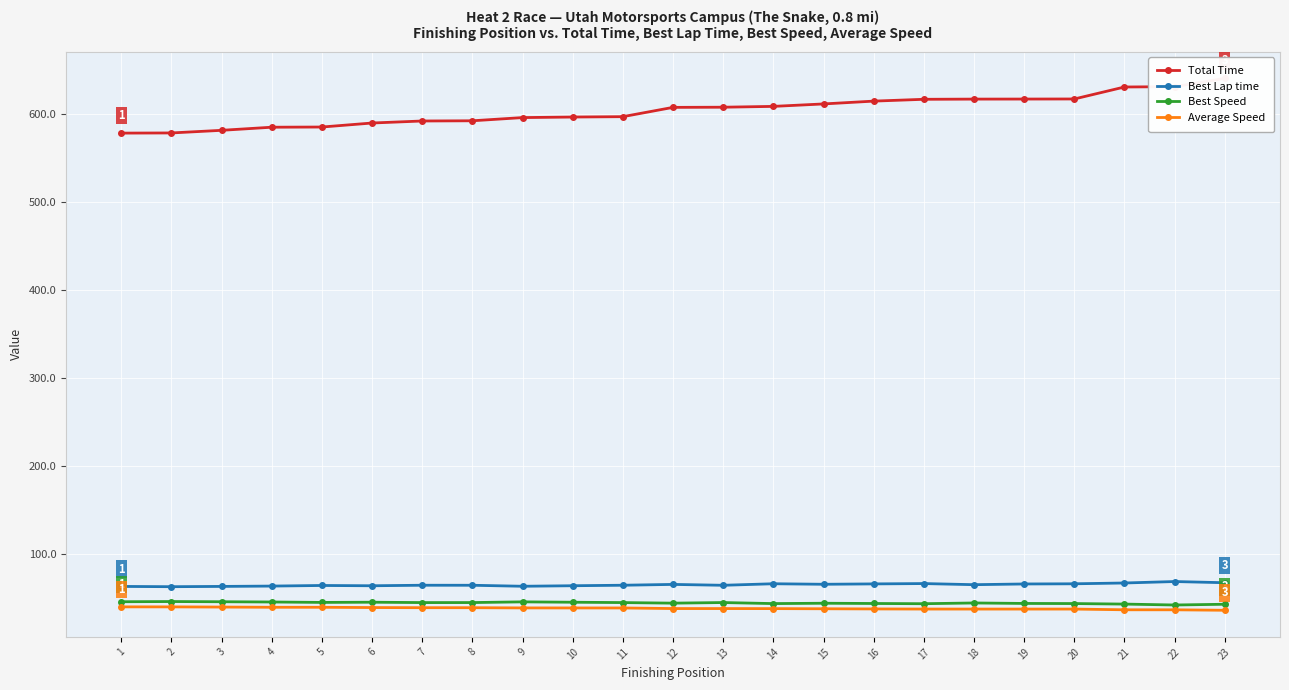

Is the value of Best Lap time at 4 greater than the value of Best Speed at 10?

Yes